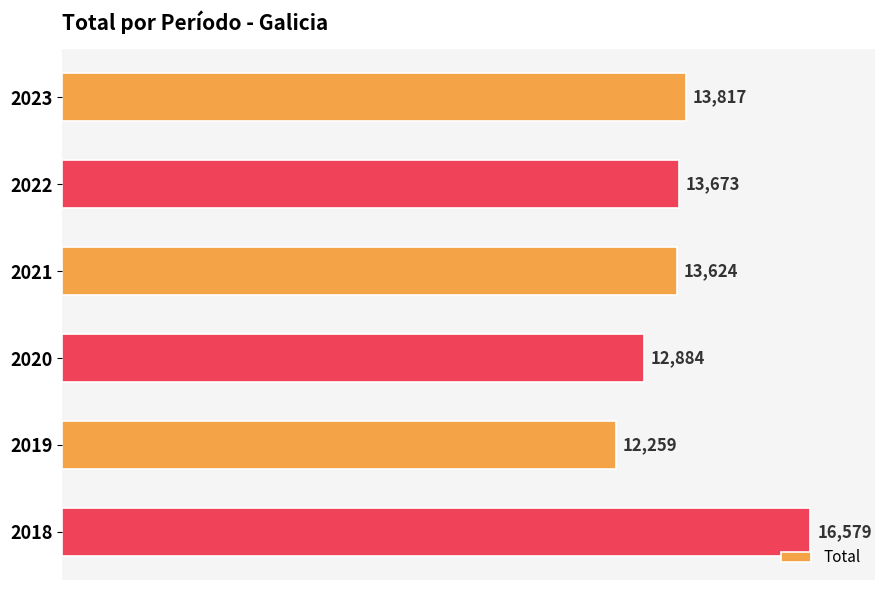

What is the change in value from 2023 to 2020?

-933